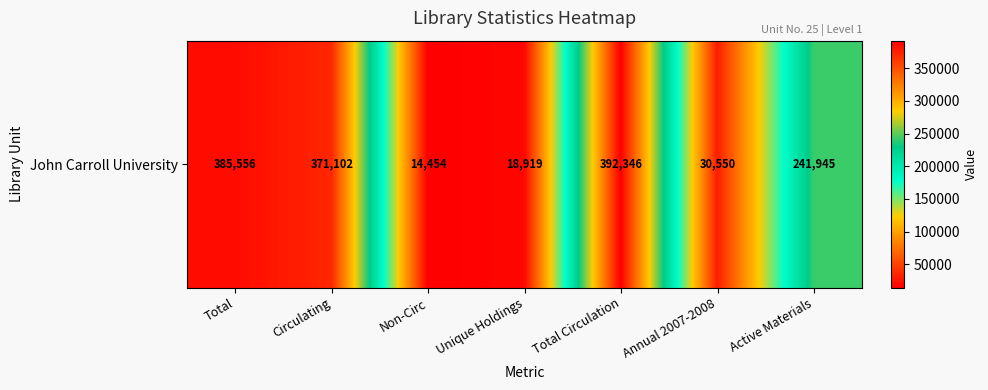

What is the difference between the maximum and second lowest values?

373427